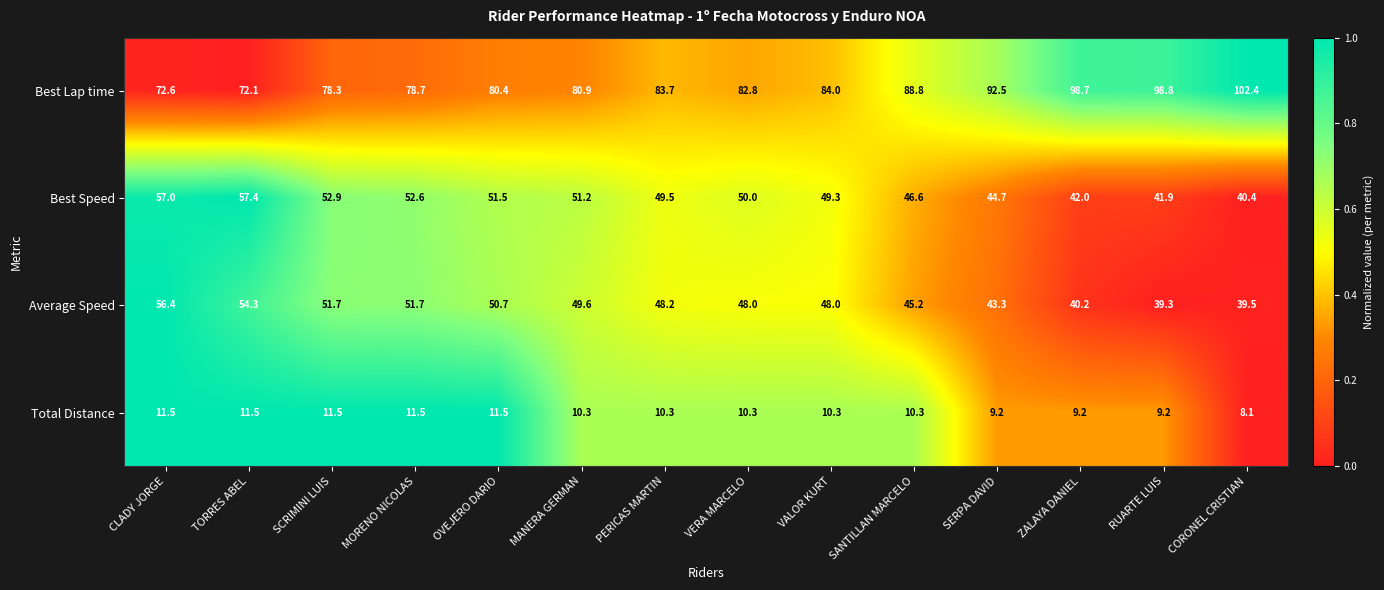

What value does the Best Lap time series have at SERPA DAVID?

92.5